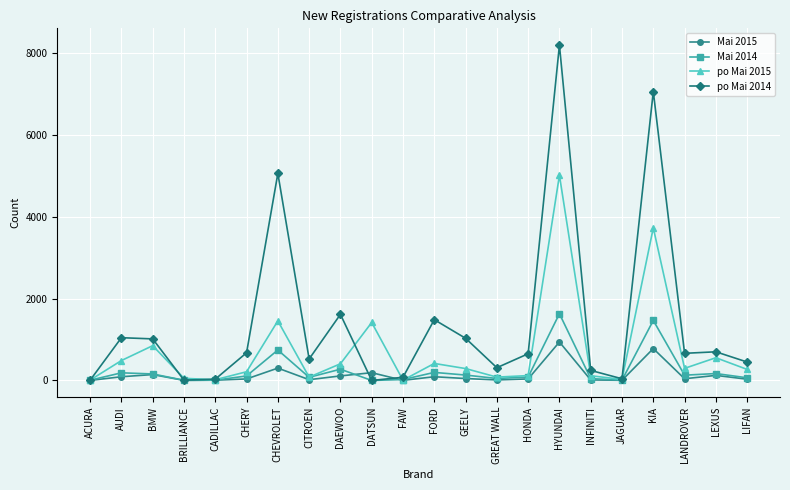

List the series in order of their peak value, highest first.

po Mai 2014, po Mai 2015, Mai 2014, Mai 2015